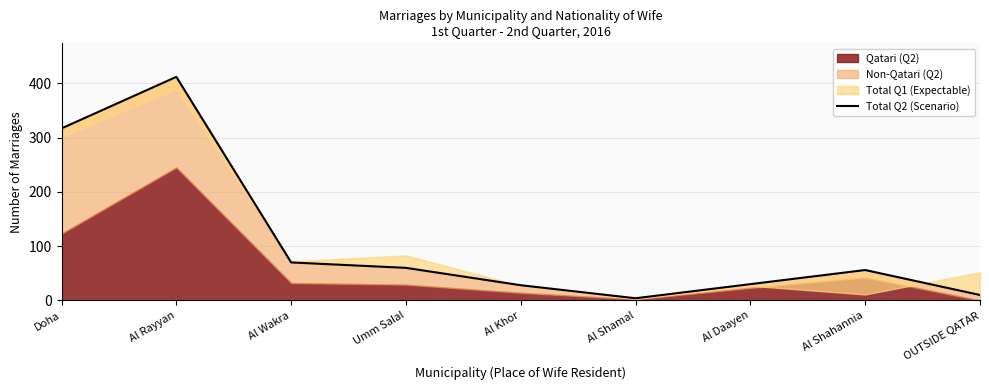

Where is the first local maximum?

Al Rayyan